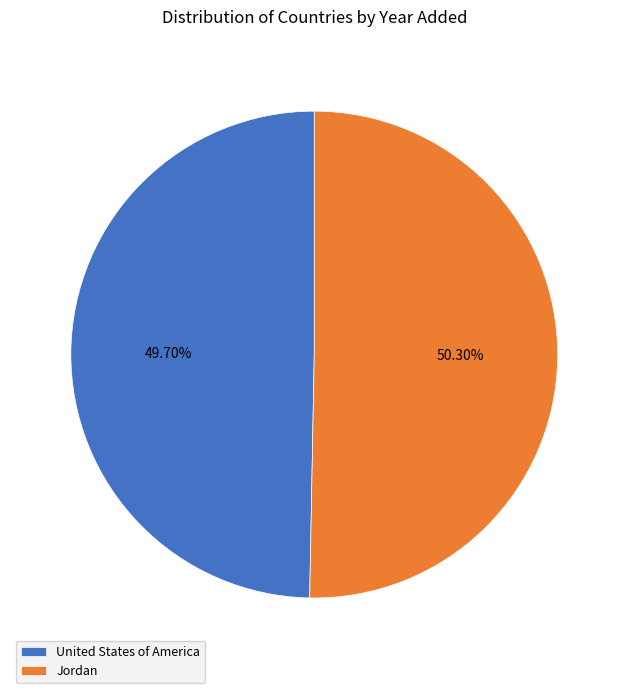

To the nearest percent, what is the difference between the largest and smallest slice percentages?

1%